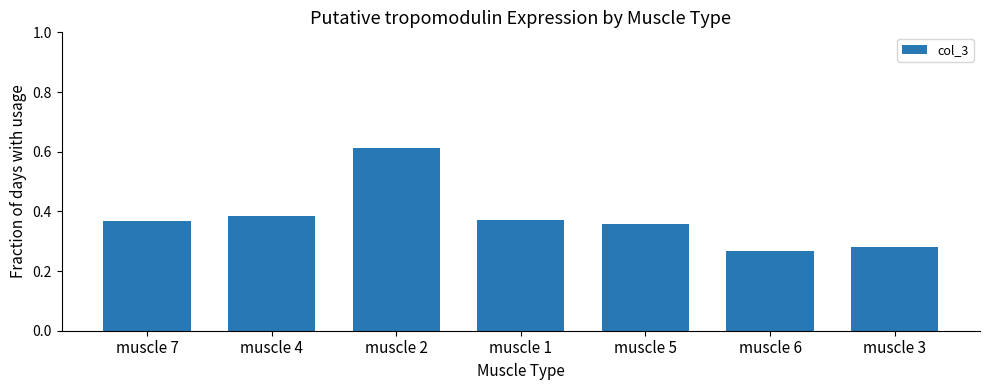

What is the sum of the values at muscle 3 and muscle 6?

0.5